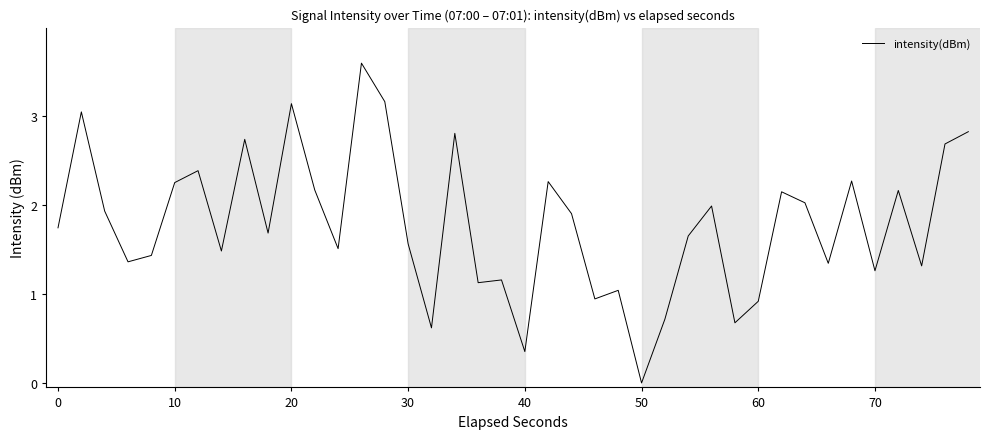

What is the difference between the maximum and minimum values?

3.6